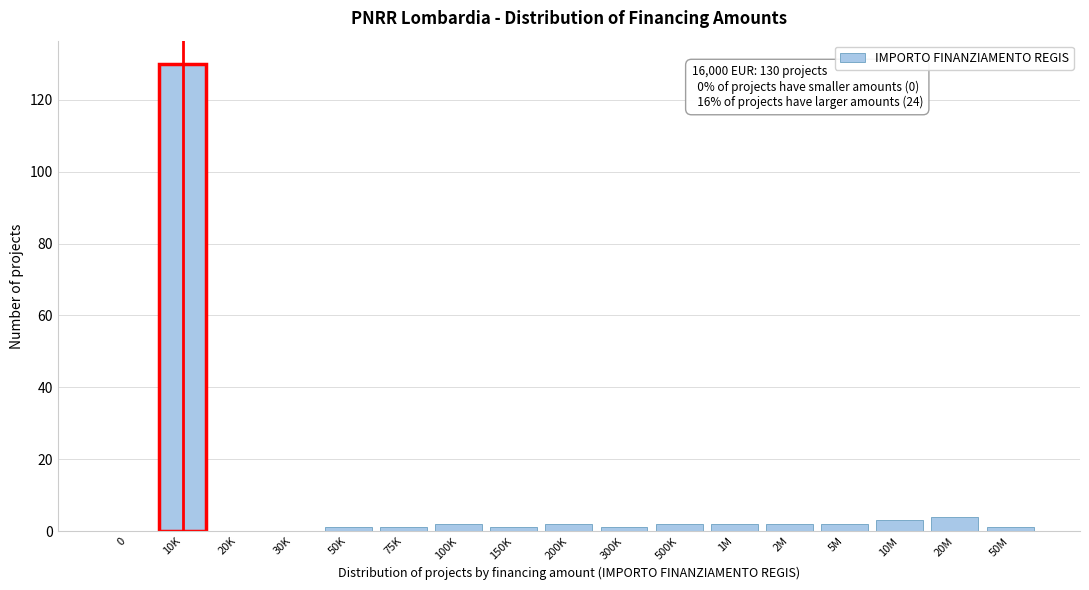

Reading left to right, list all the values displayed in this chart.

0=0	10K=130	20K=0	30K=0	50K=1	75K=1	100K=2	150K=1	200K=2	300K=1	500K=2	1M=2	2M=2	5M=2	10M=3	20M=4	50M=1